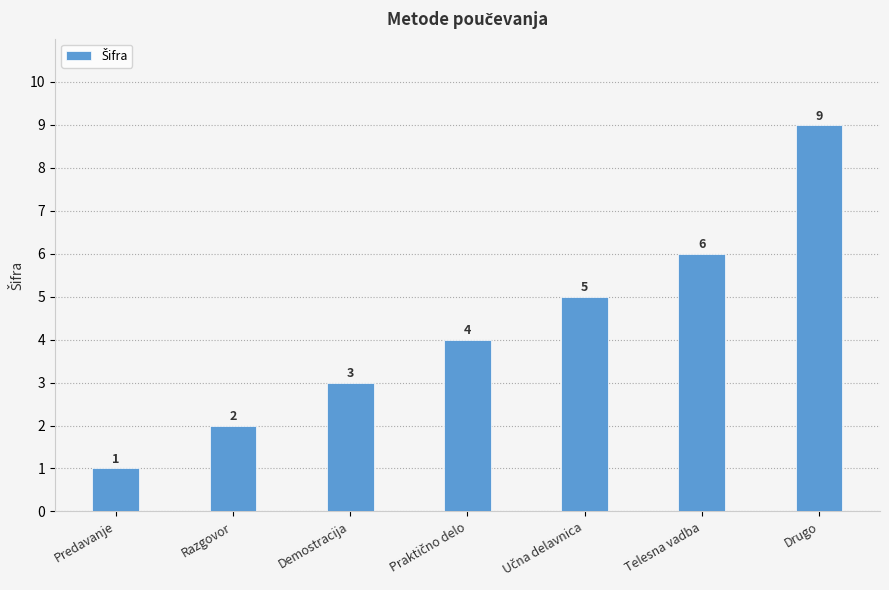

The chart shows a value of 3 at Demostracija. True or false?

True